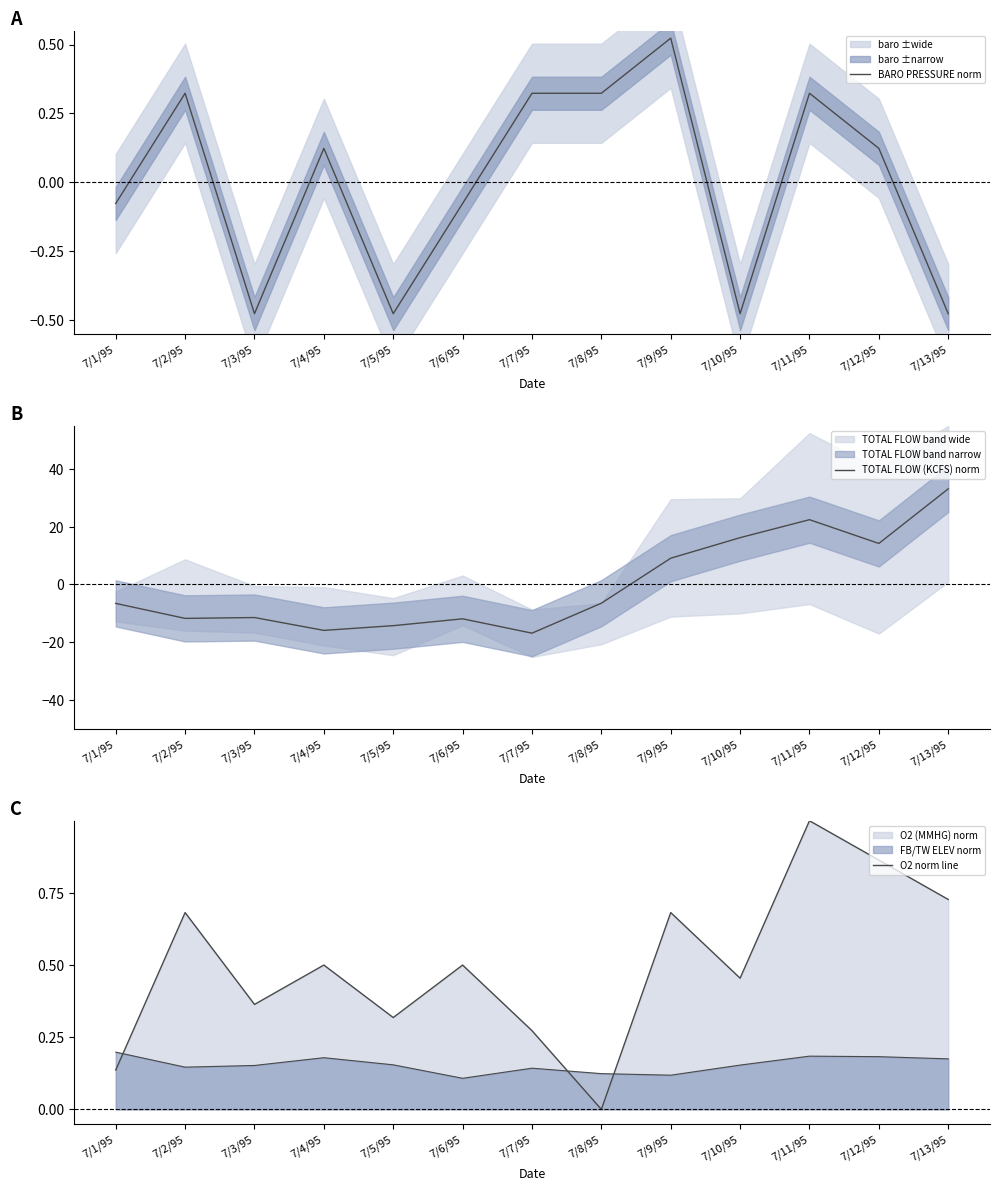

What are all the series names shown in the legend?

BARO PRESSURE norm, TOTAL FLOW (KCFS) norm, O2 norm line